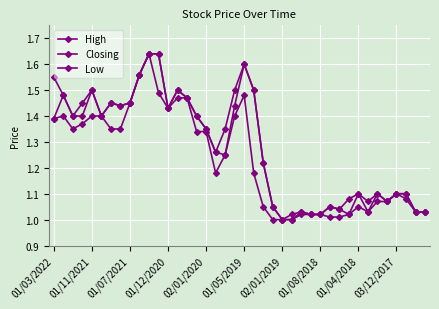

What is the value of the Low point at the 31st from the left?

1.0